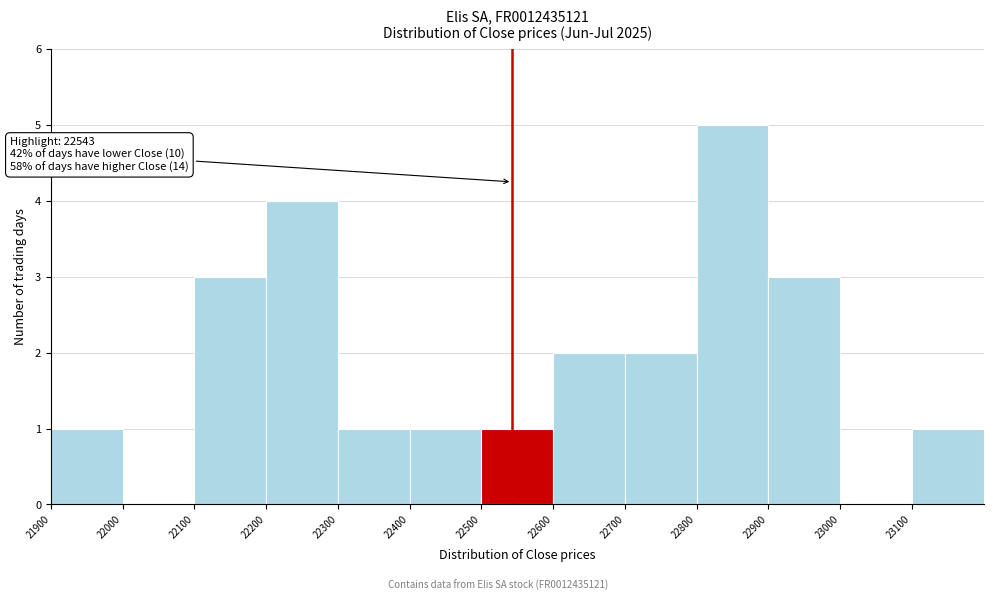

Which range on the x-axis has the tallest bar?

22800 to 22900